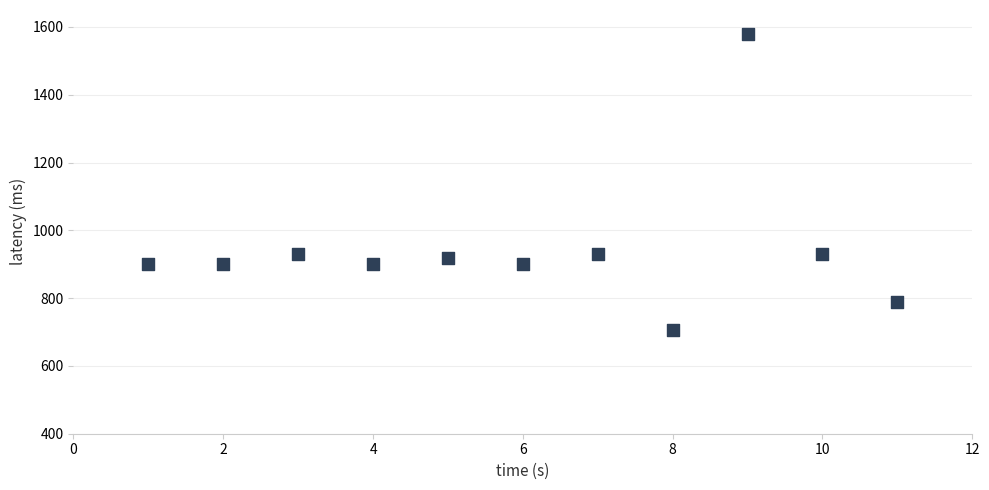

What is the average Y value?

943.9